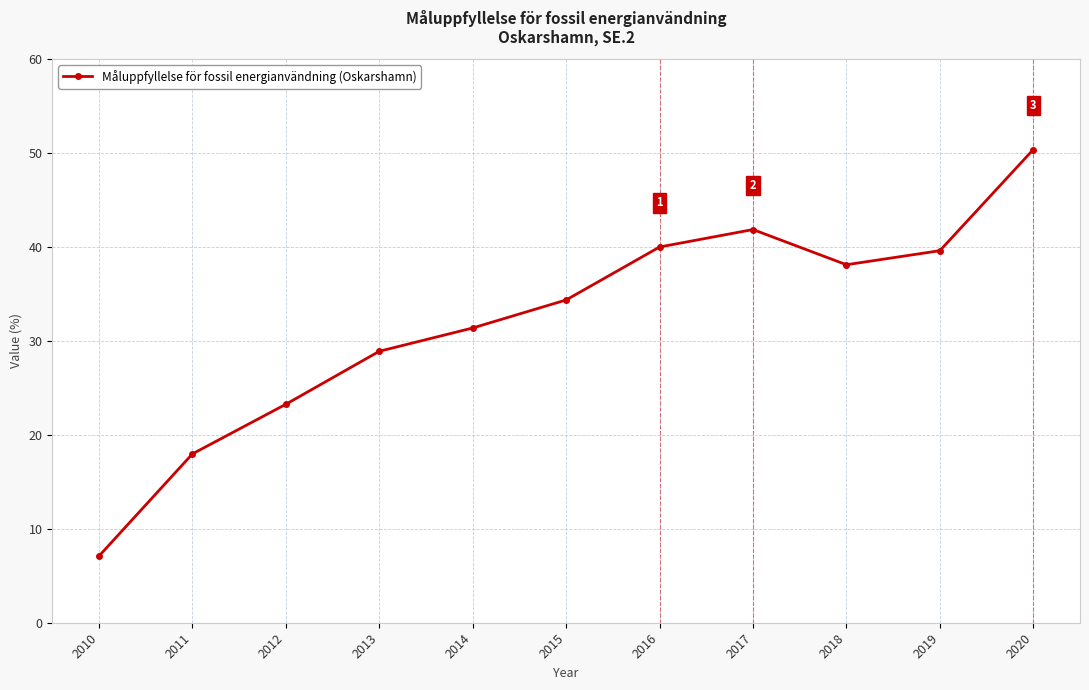

What is the ratio of the value at 2017 to the value at 2016?

1.0